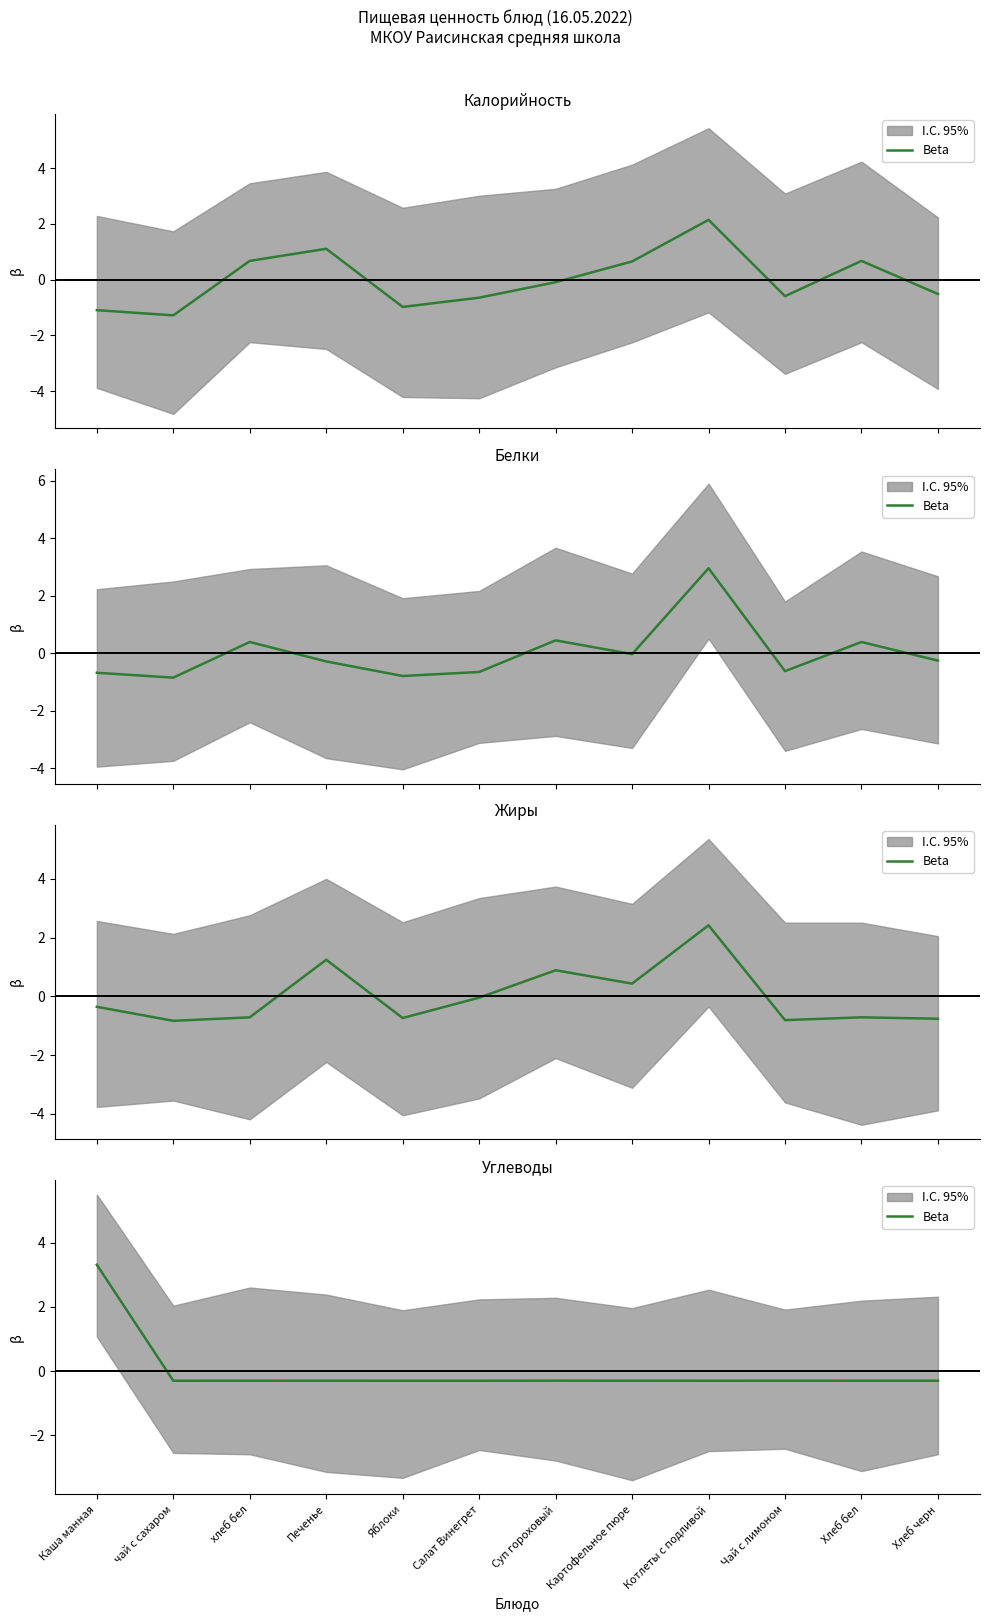

Is it true that the value at Хлеб черн is -0.3?

True